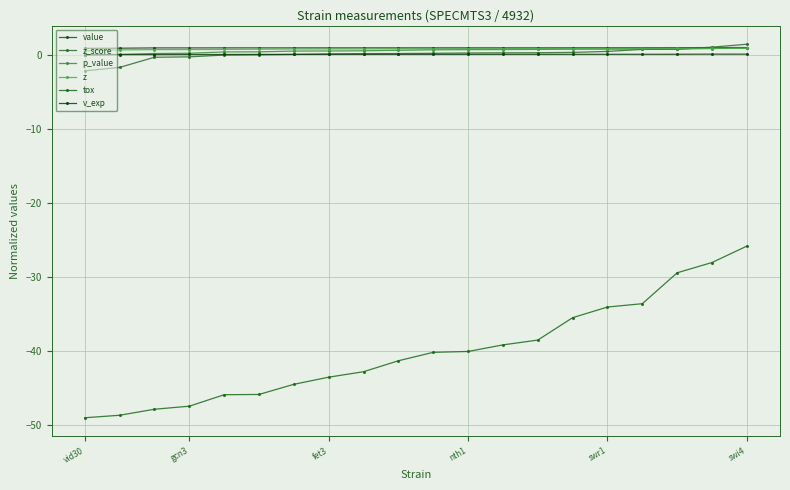

Does the chart have visible grid lines?

Yes